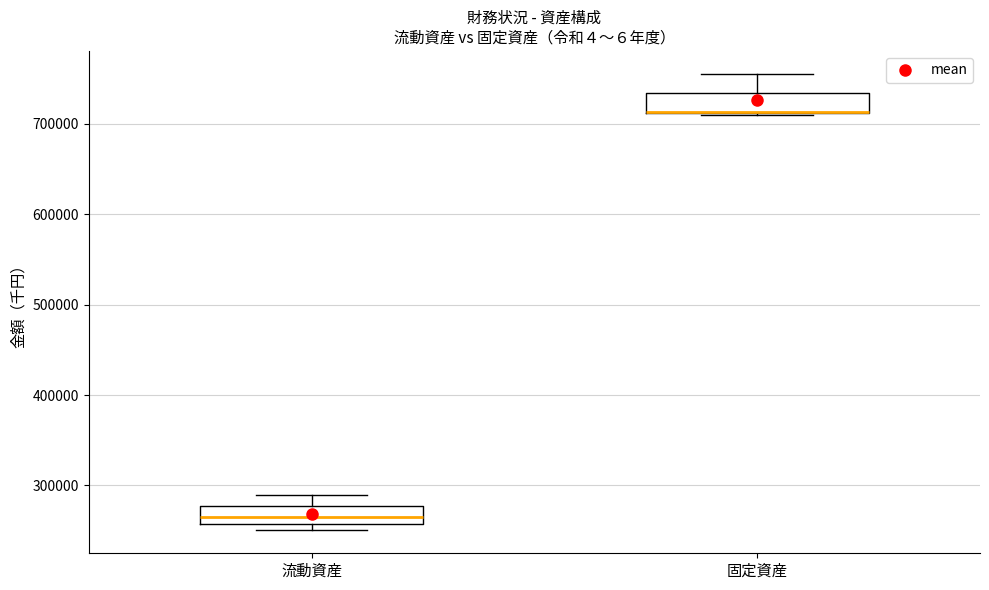

Where is the upper edge of the box for 流動資産 on the y-axis? The values are not printed on the chart, so give them approximately, as read against the axis.

280000